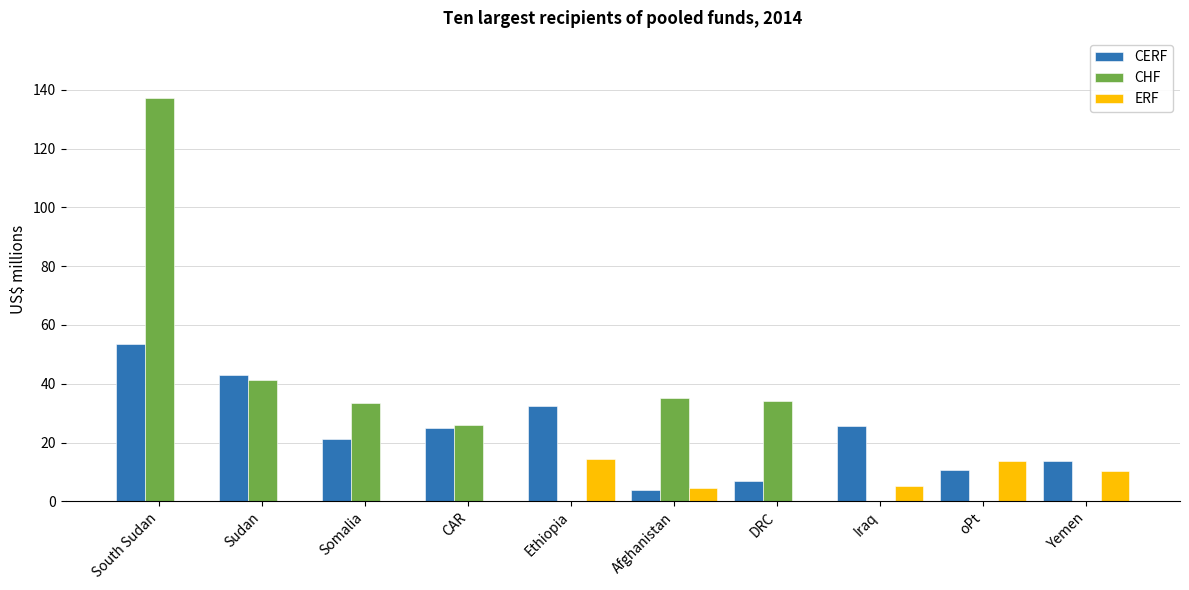

Between Afghanistan and oPt, which series saw the biggest shift?

CHF